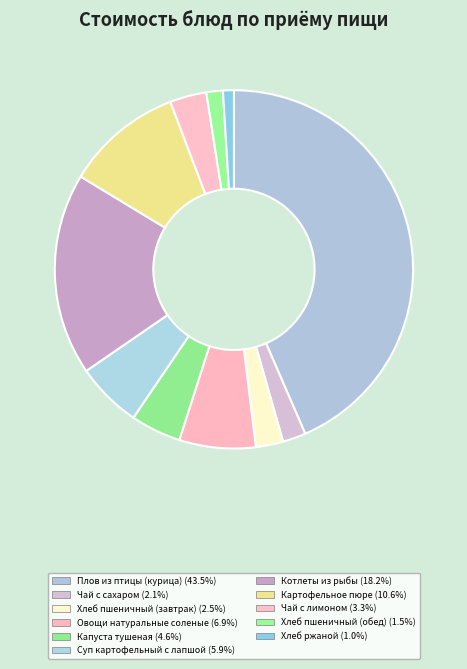

How many slices are in this pie chart?

11